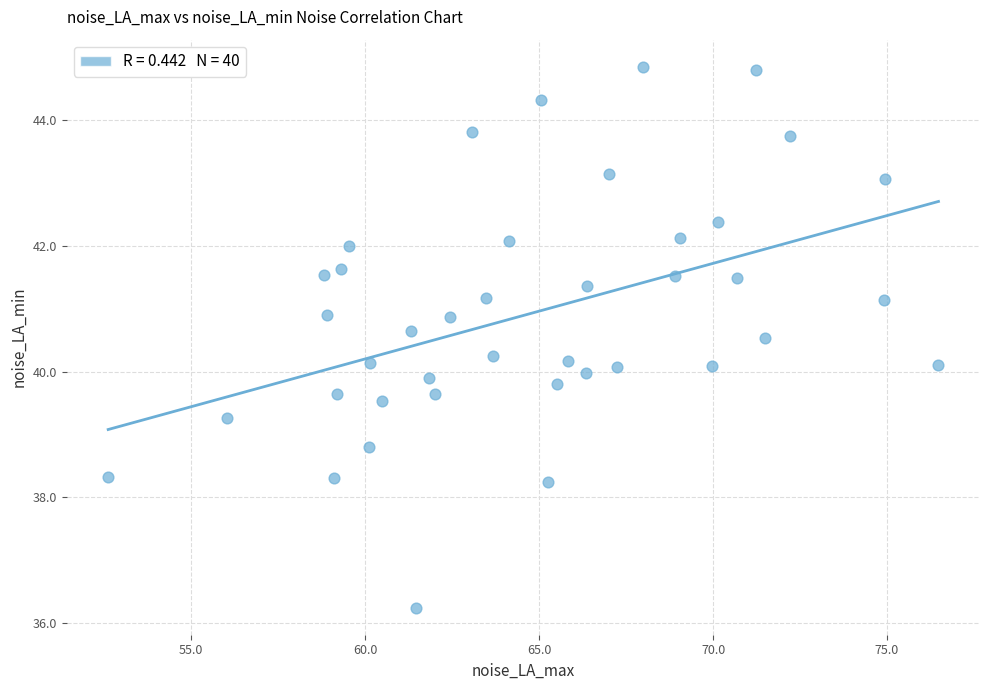

What is the range of Y values (max minus min)?

8.6